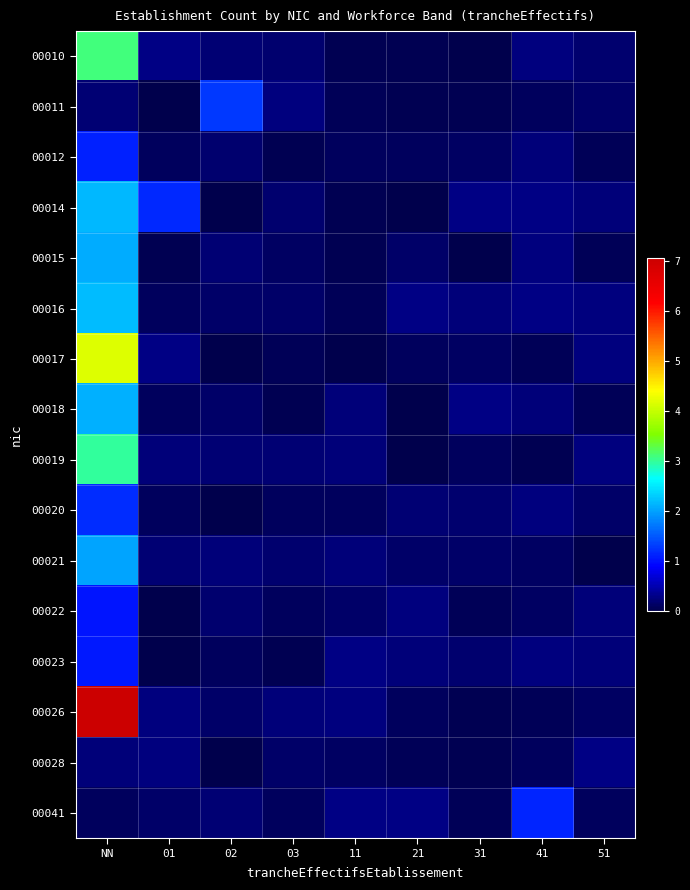

Reading left to right, transcribe all the data shown in this chart.

00010: NN=3.1	01=0.3	02=0.2	03=0.2	11=0.0	21=0.0	31=0.0	41=0.3	51=0.2
00011: NN=0.2	01=0.0	02=1.3	03=0.2	11=0.1	21=0.1	31=0.1	41=0.1	51=0.2
00012: NN=1.1	01=0.1	02=0.2	03=0.0	11=0.1	21=0.1	31=0.1	41=0.2	51=0.1
00014: NN=2.2	01=1.2	02=0.0	03=0.2	11=0.1	21=0.0	31=0.3	41=0.3	51=0.2
00015: NN=2.1	01=0.0	02=0.2	03=0.1	11=0.0	21=0.1	31=0.0	41=0.3	51=0.1
00016: NN=2.2	01=0.1	02=0.2	03=0.2	11=0.1	21=0.3	31=0.2	41=0.3	51=0.3
00017: NN=4.2	01=0.3	02=0.0	03=0.1	11=0.0	21=0.1	31=0.1	41=0.1	51=0.2
00018: NN=2.1	01=0.1	02=0.2	03=0.0	11=0.2	21=0.0	31=0.3	41=0.2	51=0.1
00019: NN=3.0	01=0.2	02=0.2	03=0.2	11=0.2	21=0.0	31=0.1	41=0.0	51=0.3
00020: NN=1.2	01=0.1	02=0.0	03=0.1	11=0.1	21=0.2	31=0.2	41=0.3	51=0.1
00021: NN=2.0	01=0.2	02=0.2	03=0.2	11=0.2	21=0.1	31=0.2	41=0.1	51=0.0
00022: NN=1.0	01=0.0	02=0.2	03=0.1	11=0.2	21=0.3	31=0.1	41=0.1	51=0.2
00023: NN=1.1	01=0.0	02=0.1	03=0.0	11=0.3	21=0.2	31=0.2	41=0.3	51=0.2
00026: NN=7.1	01=0.3	02=0.2	03=0.2	11=0.3	21=0.1	31=0.0	41=0.1	51=0.1
00028: NN=0.2	01=0.3	02=0.0	03=0.2	11=0.1	21=0.1	31=0.0	41=0.1	51=0.3
00041: NN=0.1	01=0.2	02=0.2	03=0.1	11=0.3	21=0.3	31=0.1	41=1.1	51=0.1